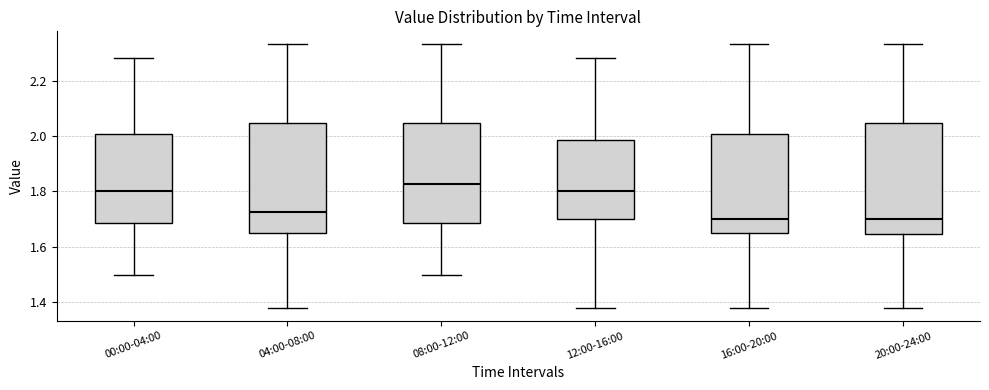

Reading left to right, read every box against the y-axis: the position of its median line, the range the box covers, and the ends of its whiskers. The values are not printed on the chart, so give them approximately, as read against the axis.

00:00-04:00: median 1.80, box 1.68 to 2.00, whiskers 1.50 to 2.28
04:00-08:00: median 1.72, box 1.66 to 2.04, whiskers 1.38 to 2.34
08:00-12:00: median 1.82, box 1.68 to 2.04, whiskers 1.50 to 2.34
12:00-16:00: median 1.80, box 1.70 to 1.98, whiskers 1.38 to 2.28
16:00-20:00: median 1.70, box 1.66 to 2.00, whiskers 1.38 to 2.34
20:00-24:00: median 1.70, box 1.64 to 2.04, whiskers 1.38 to 2.34